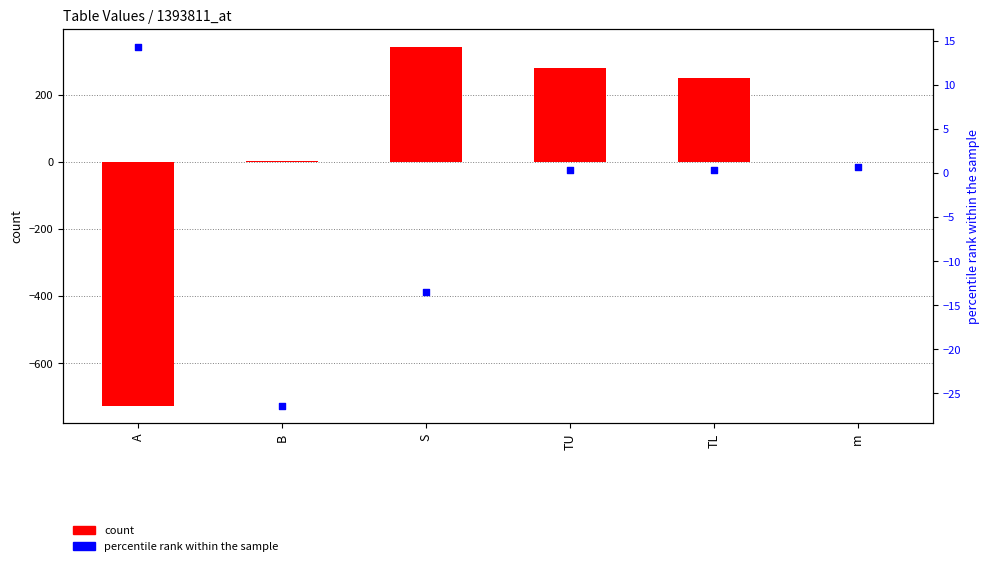

What are all the series names shown in the legend?

count, percentile rank within the sample